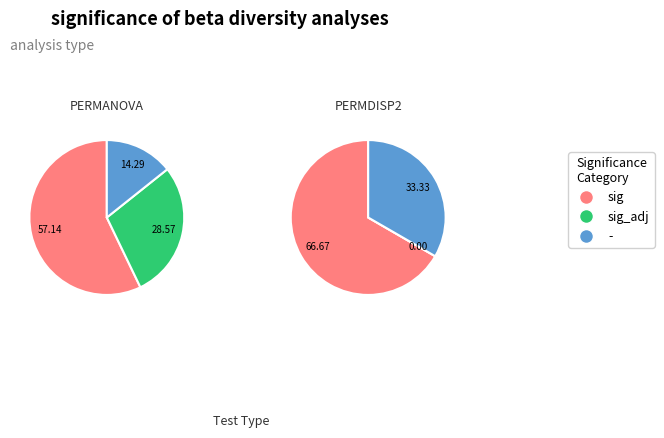

Which category has the smallest portion of the pie?

-